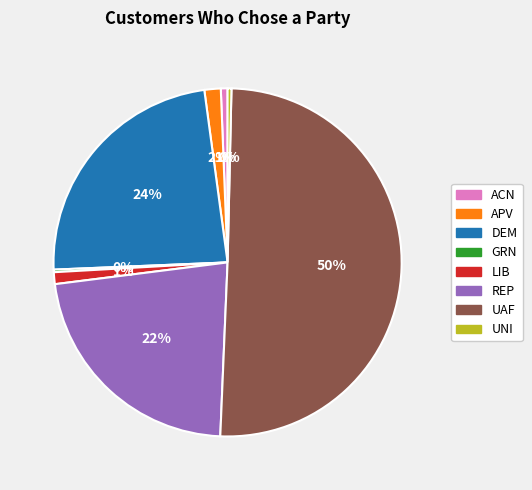

The REP slice represents 22% of the pie. True or false?

True